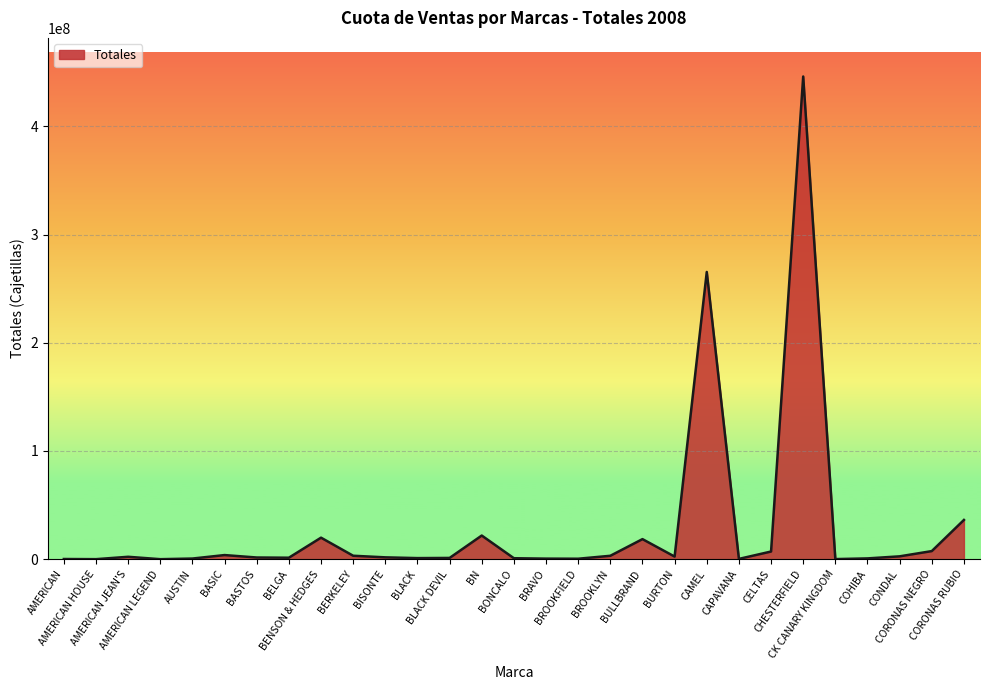

What is the maximum value shown in the chart?

446060608.0